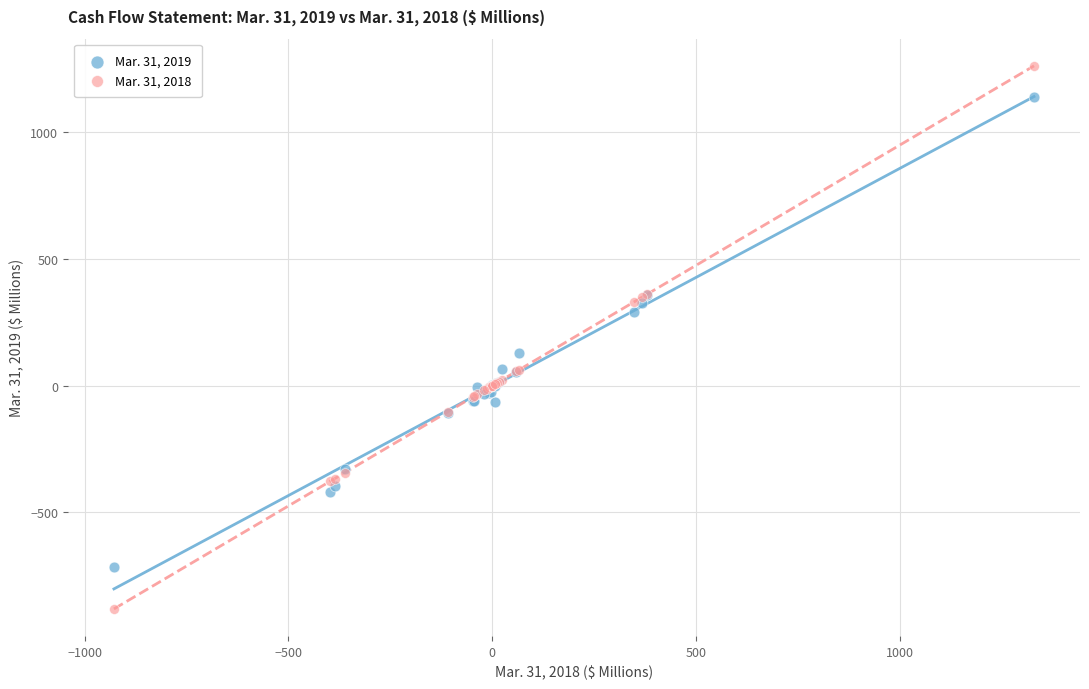

Across all series, what Y value is closest to 190?

127.5